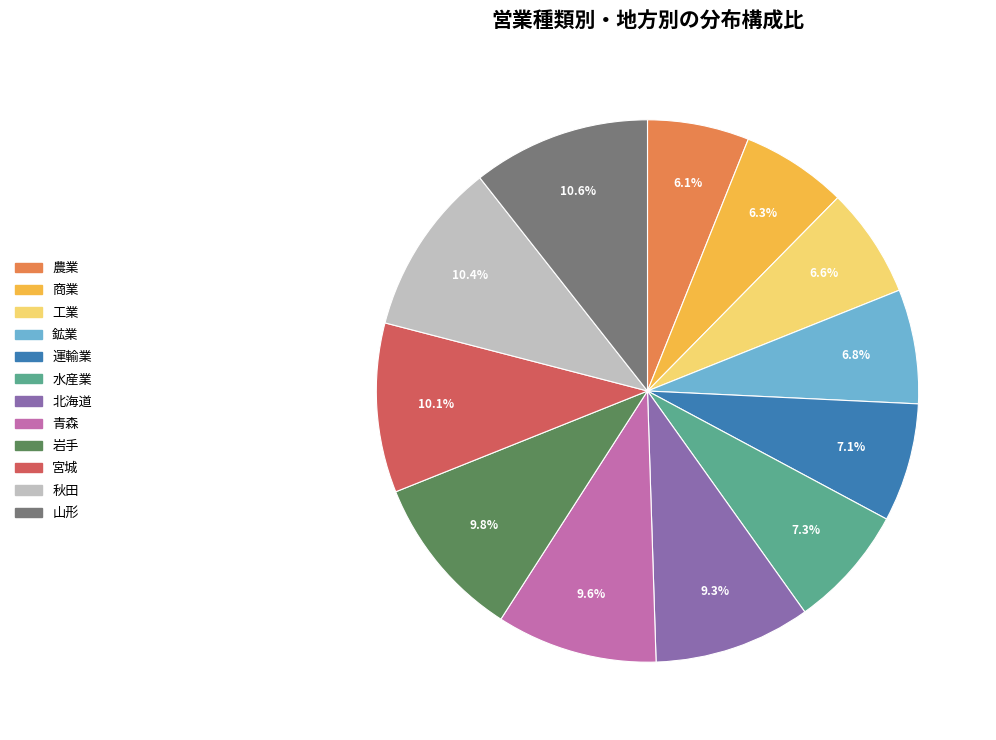

Is it true that 鉱業 is 7% of the pie?

True